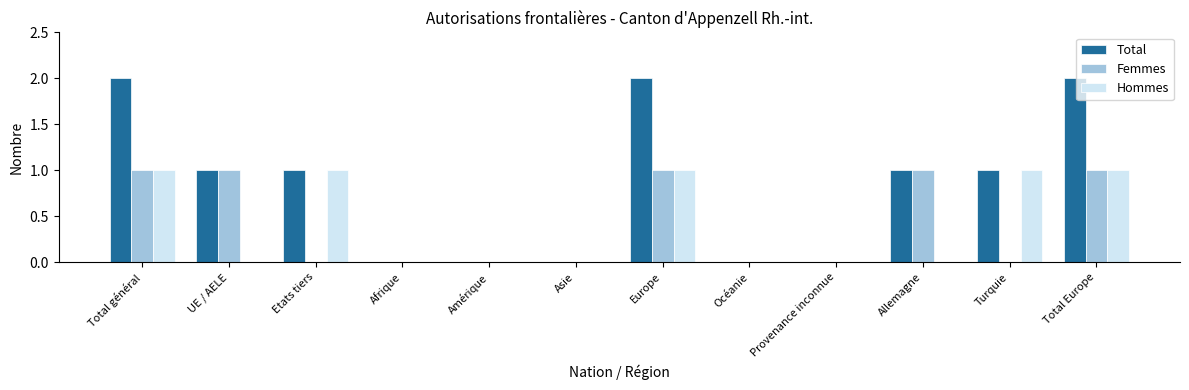

Is the value of Hommes at Etats tiers greater than the value of Total at Europe?

No